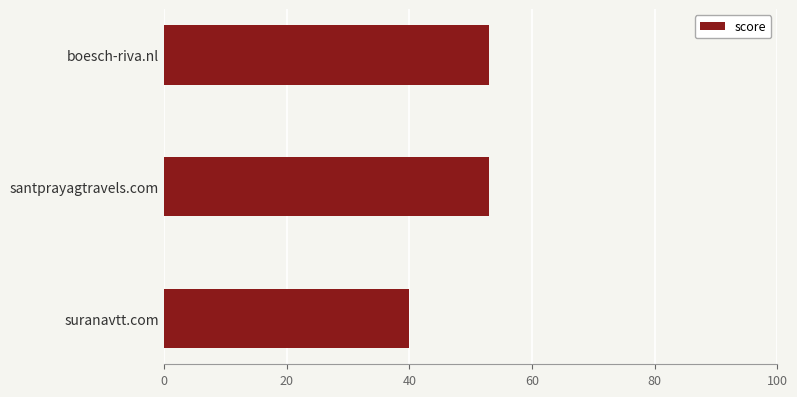

True or false: the data shows 32 at boesch-riva.nl.

False